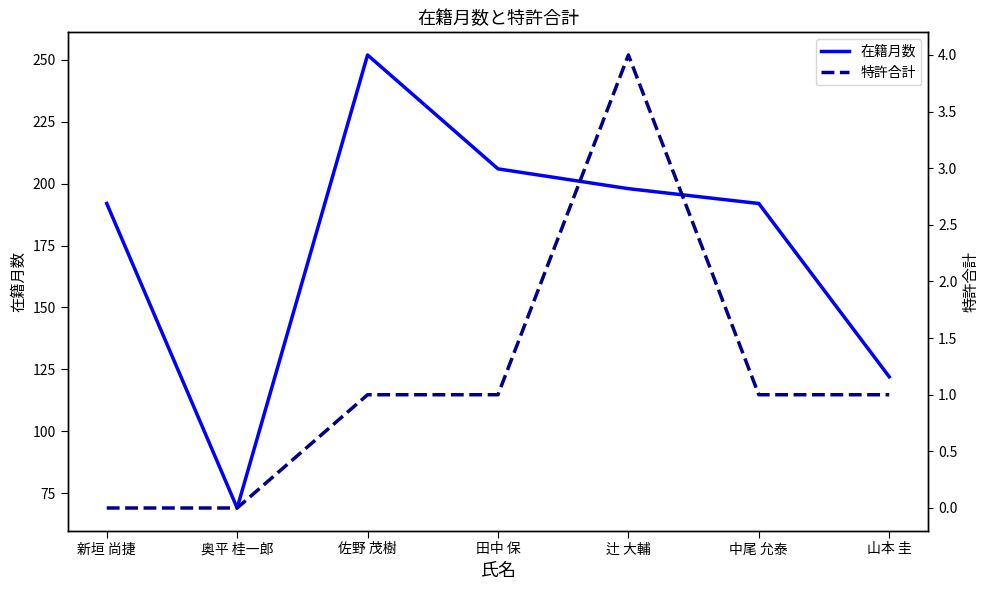

True or false: 特許合計 and 在籍月数 intersect in this chart.

False